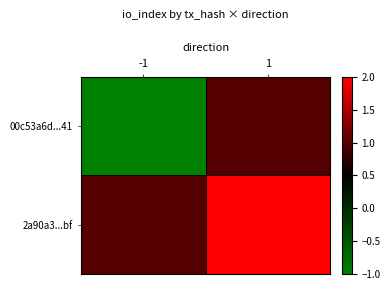

Rank the series by their maximum value, from highest to lowest.

2a90a3...bf, 00c53a6d...41